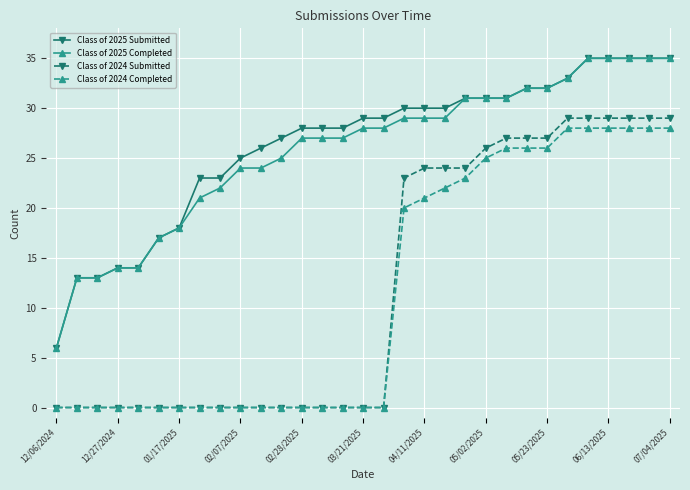

True or false: Class of 2024 Submitted and Class of 2025 Completed intersect in this chart.

False